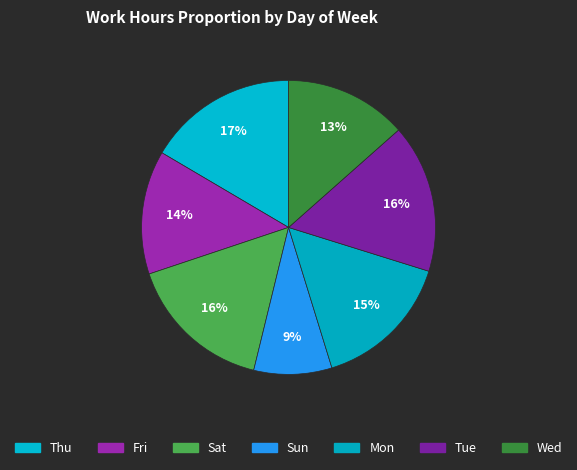

How many segments does this pie chart have?

7